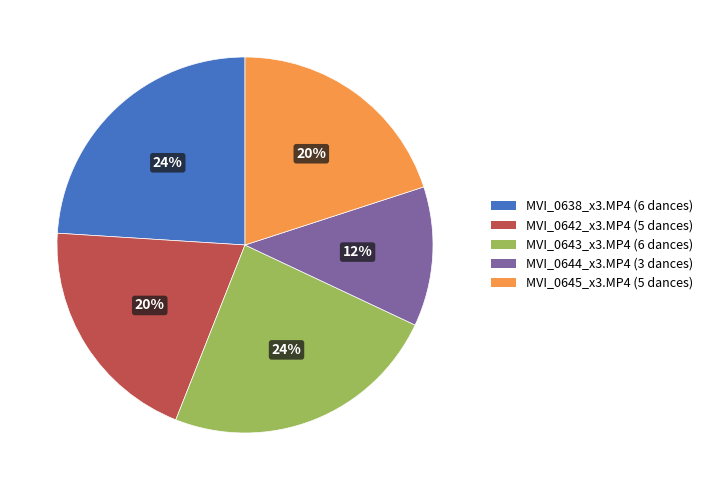

How many segments does this pie chart have?

5